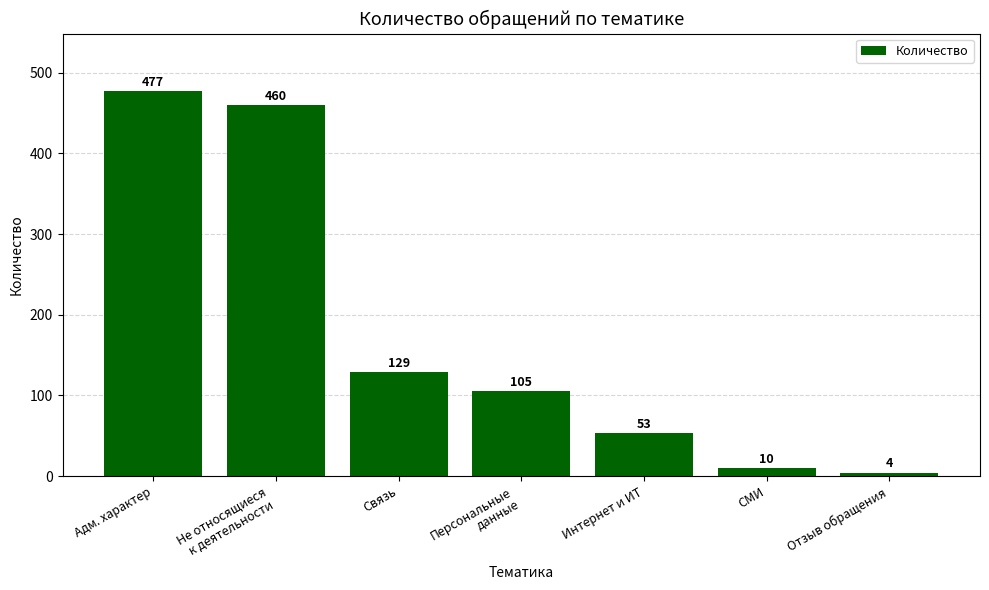

What is the label of the 2nd bar from the left?

Не относящиеся
к деятельности